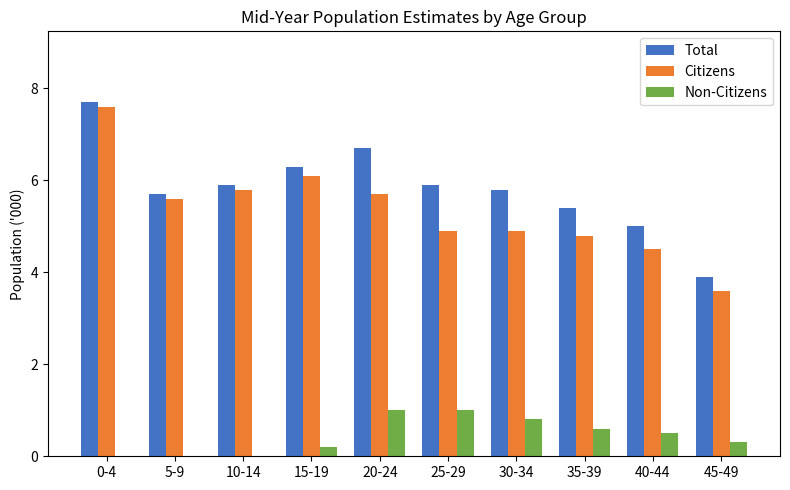

Count the number of categories in the chart.

10